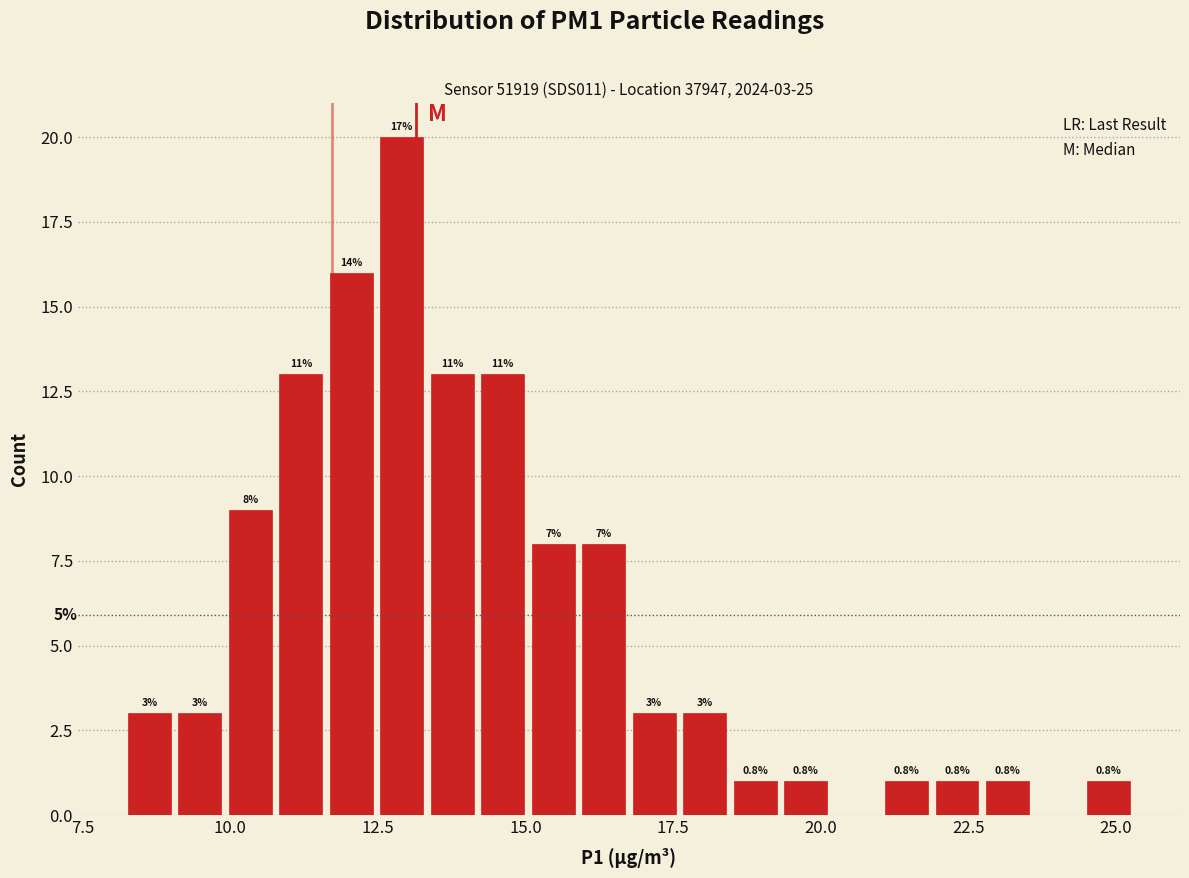

Read against the x-axis, roughly where is the centre of the tallest bar?

13.0